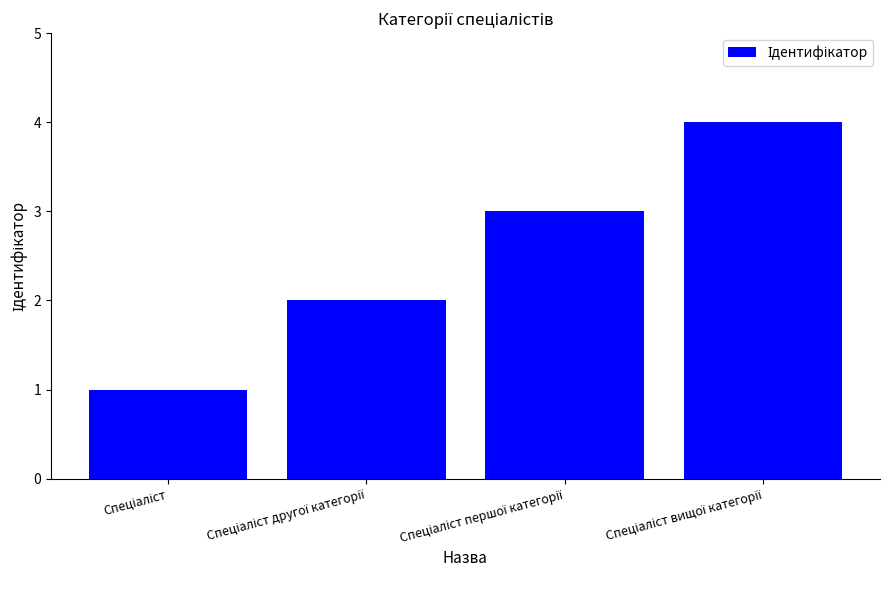

What is the maximum value shown in the chart?

4